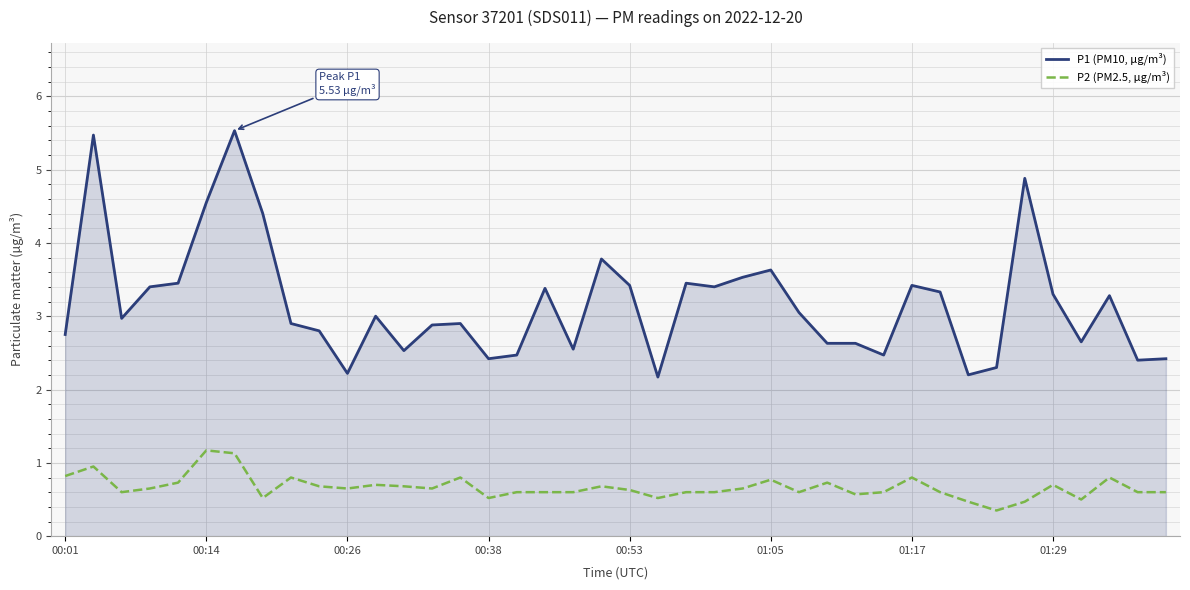

Rank the series by their average value, from highest to lowest.

P1 (PM10, µg/m³), P2 (PM2.5, µg/m³)